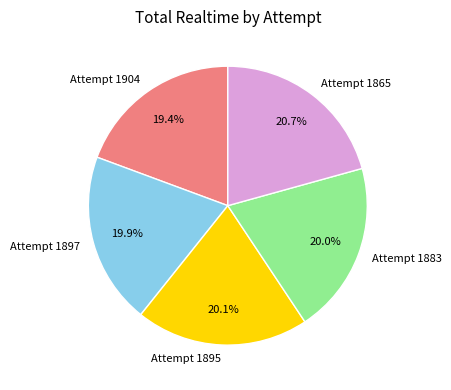

Which category has the biggest portion of the pie?

Attempt 1865